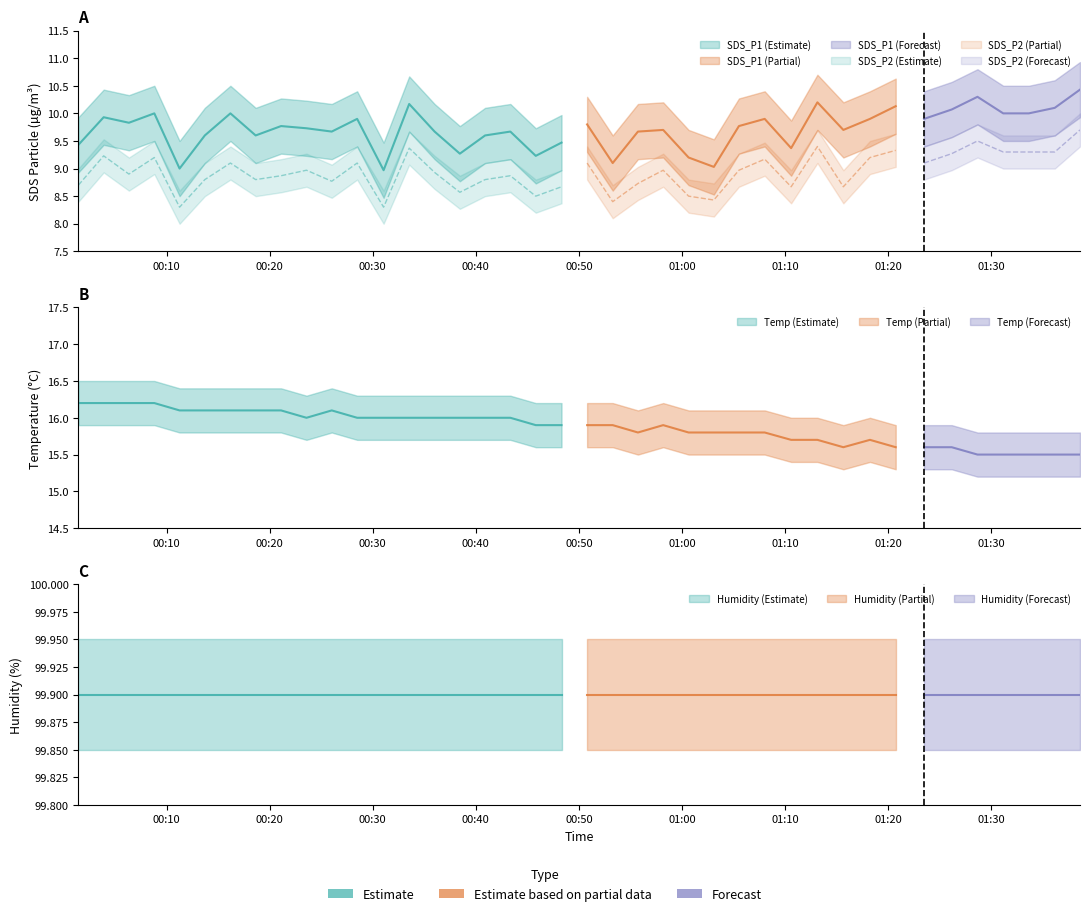

What position from the left is 2023/09/03 00:48:19?

20